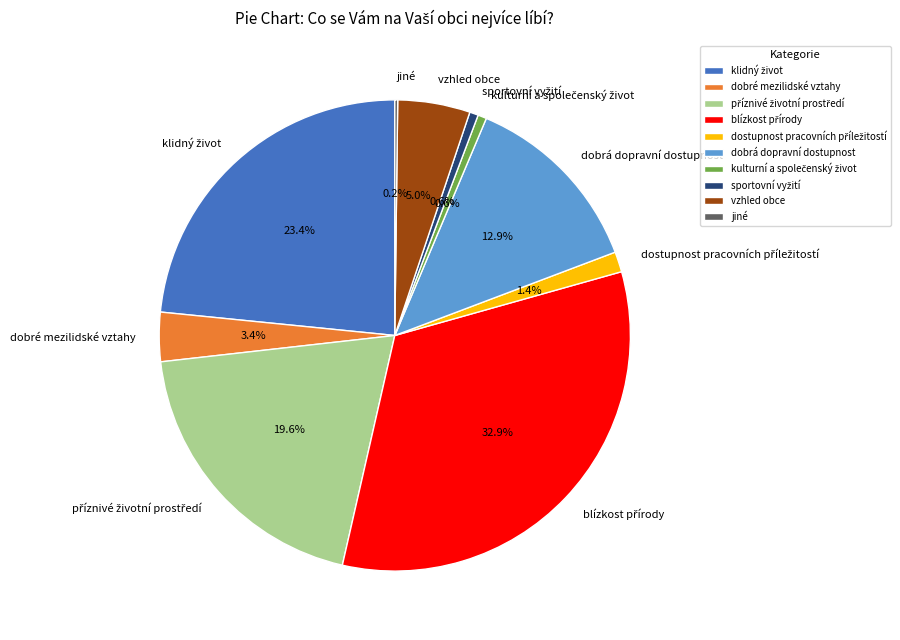

Does dobrá dopravní dostupnost represent more than half of the total?

No